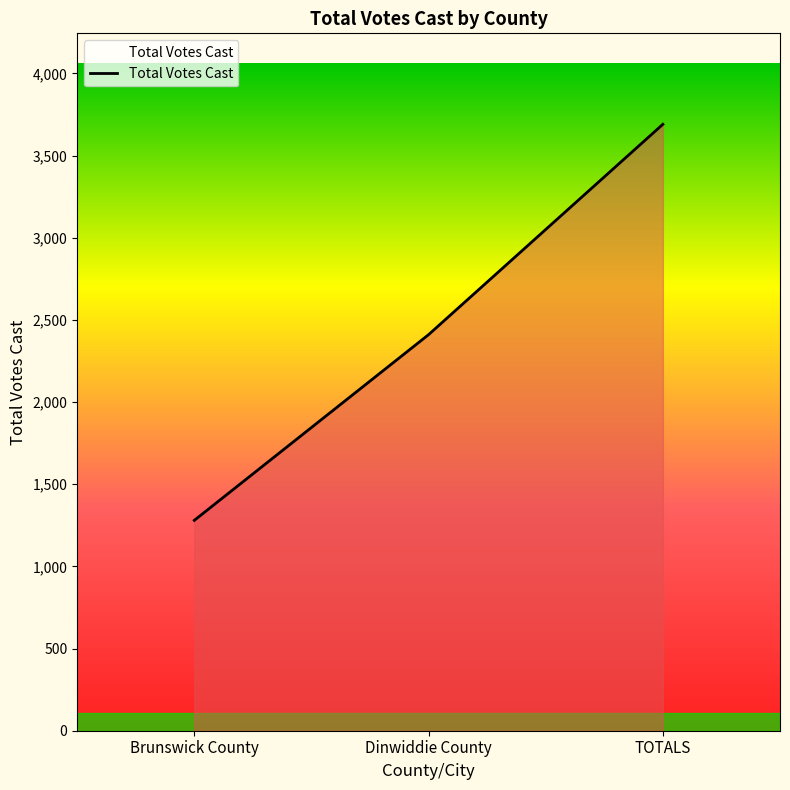

The chart shows a value of 2410 at Dinwiddie County. True or false?

True